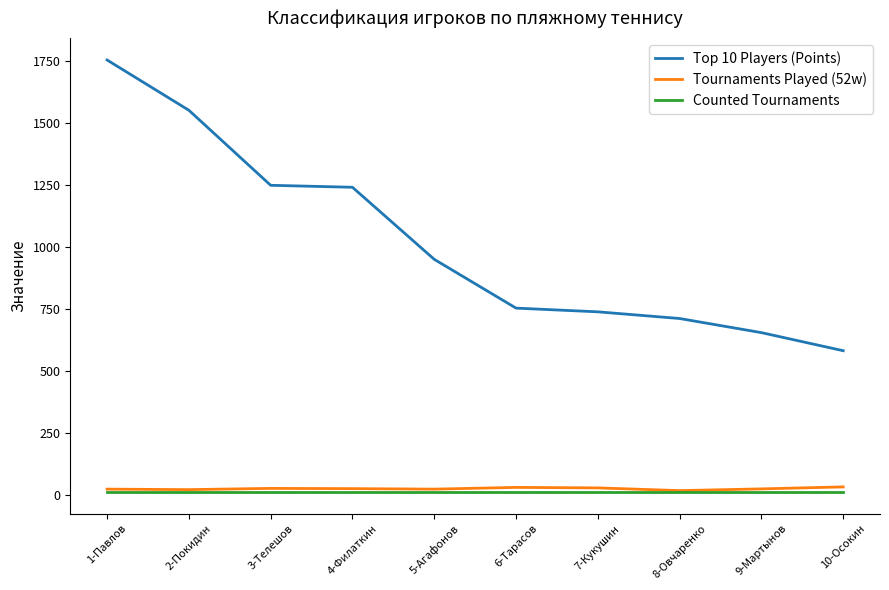

What is the total value across all series at 8-Овчаренко?

737